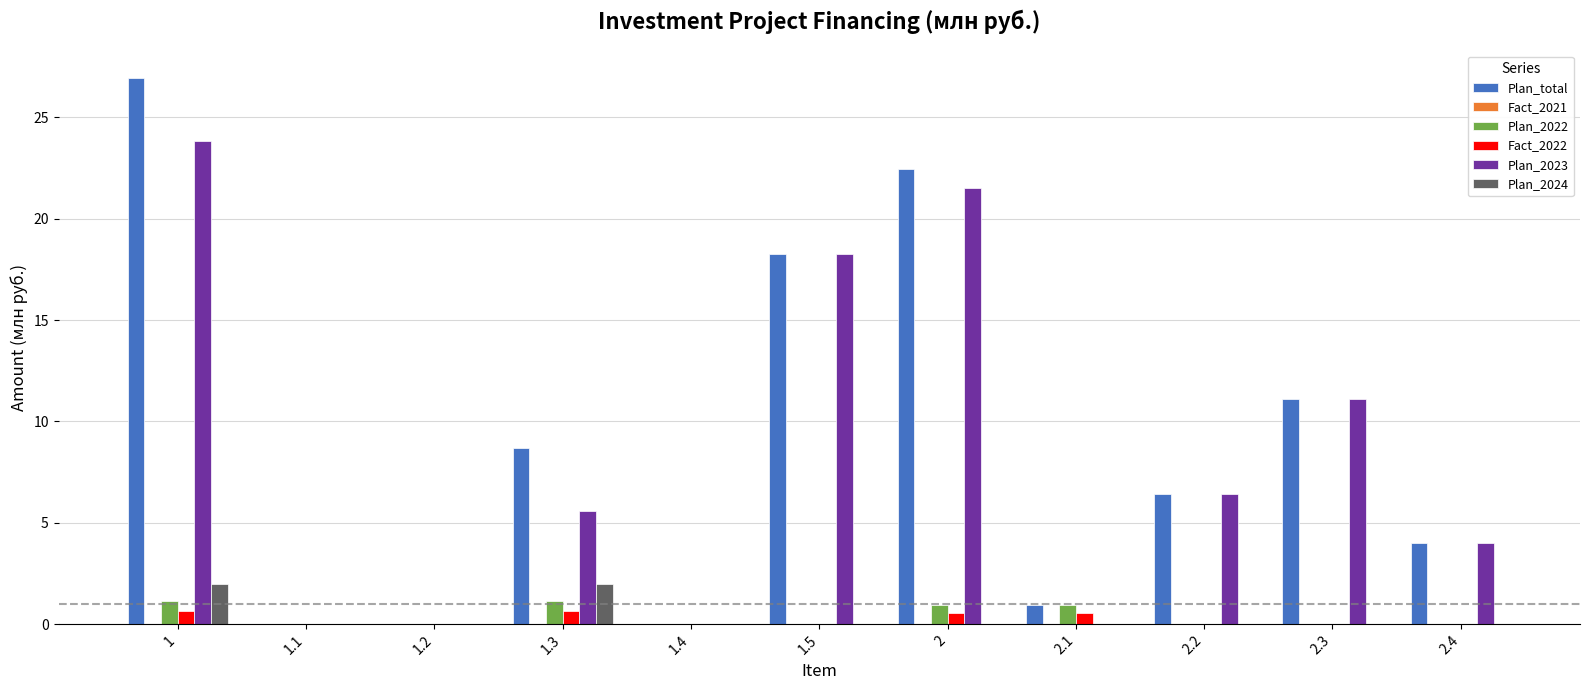

Which series changed the most between 1.1 and 1.3?

Plan_total